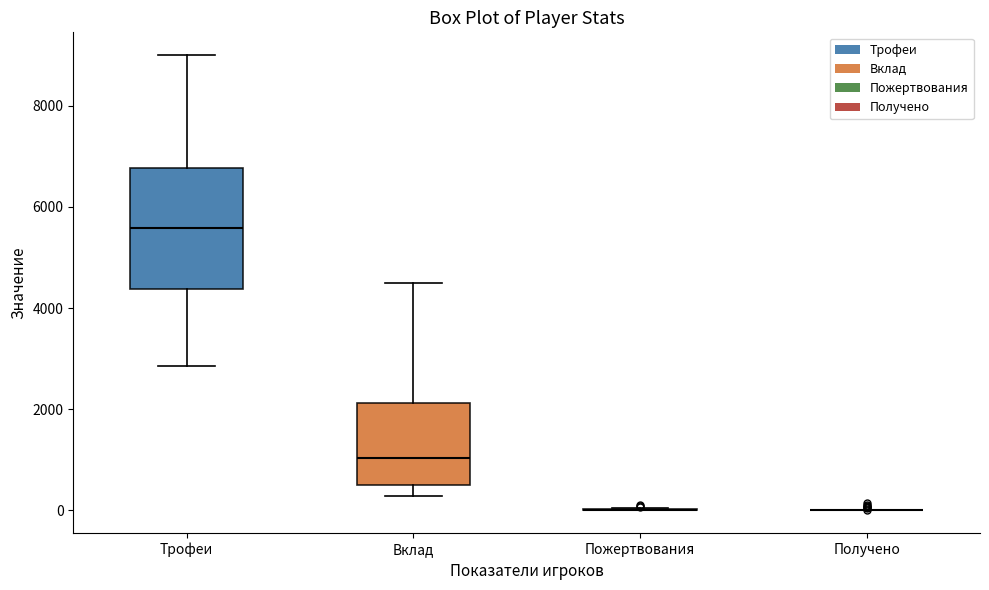

Which box is the tallest, from its lower edge to its upper edge?

Трофеи